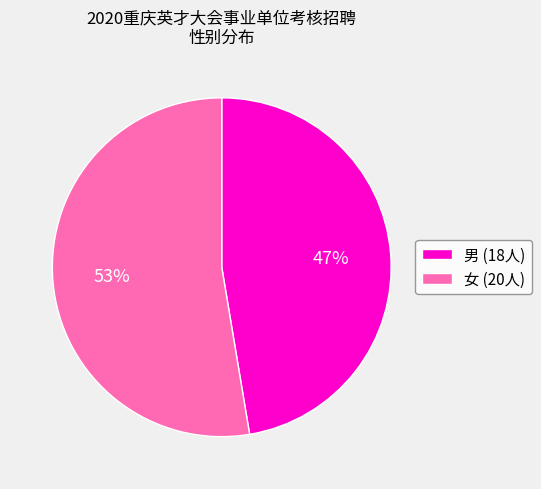

To the nearest percent, what is the combined percentage of 男 and 女?

100%